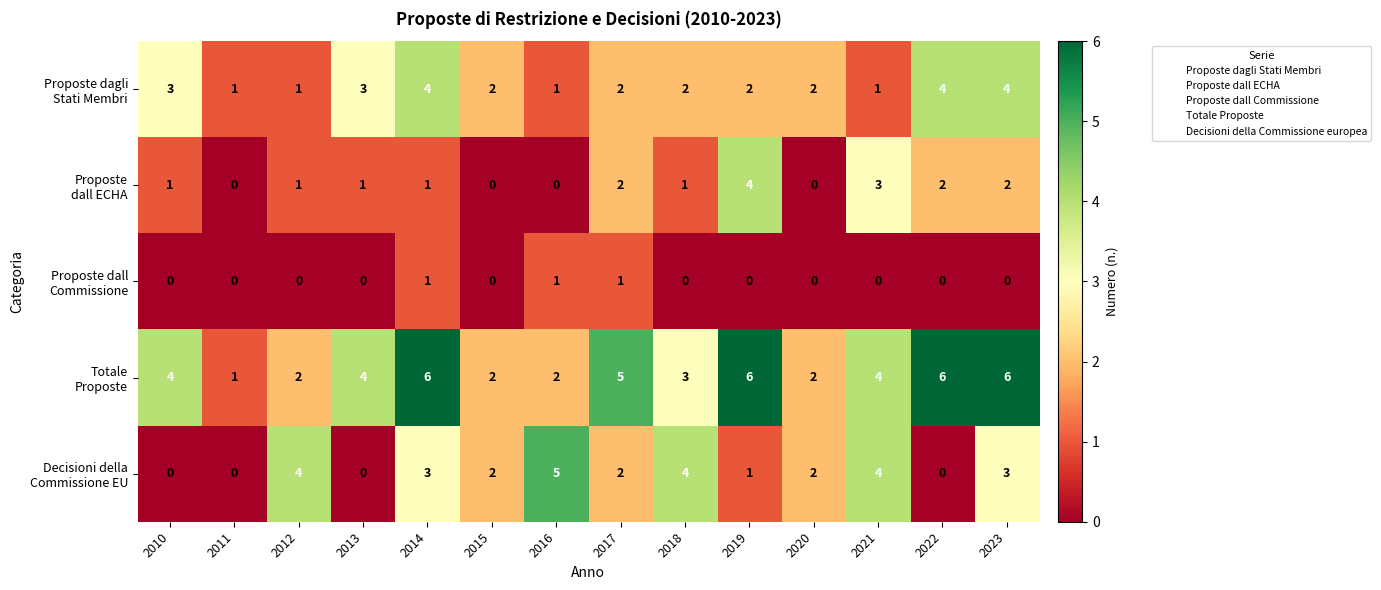

What is the spread (max minus min) of values at 2019?

6